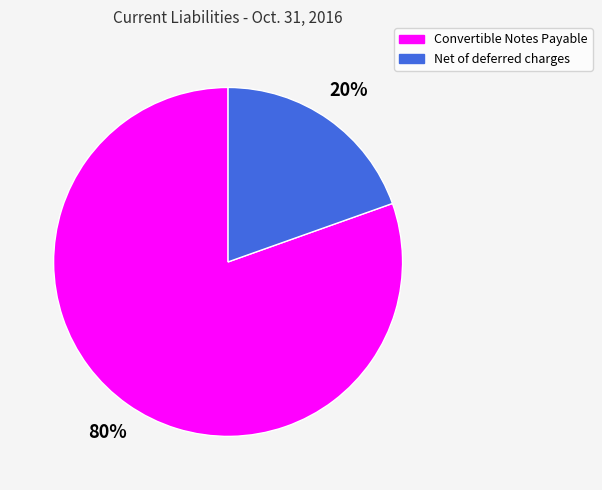

Which has a higher value, Net of deferred charges or Convertible Notes Payable?

Convertible Notes Payable